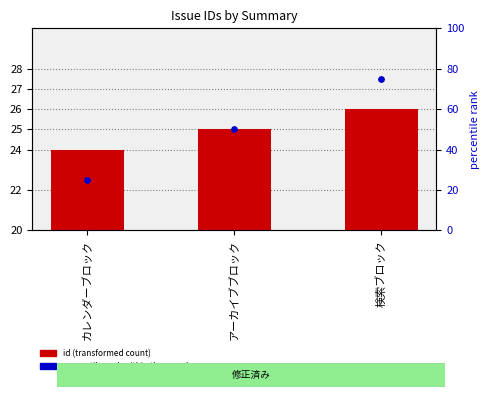

What is the total value across all series at 検索ブロック?

101